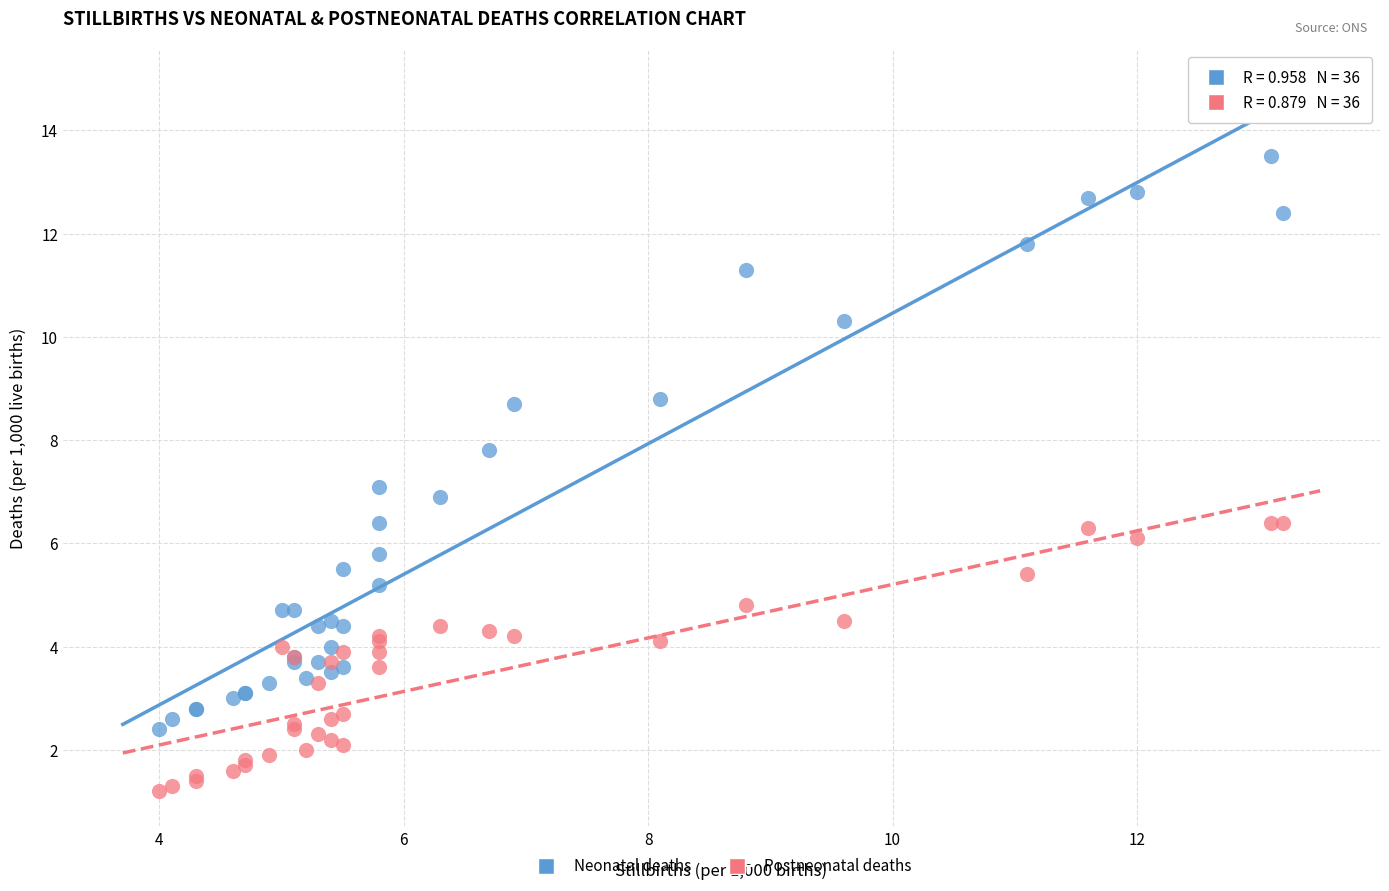

What are all the series names shown in the legend?

Neonatal deaths, Postneonatal deaths